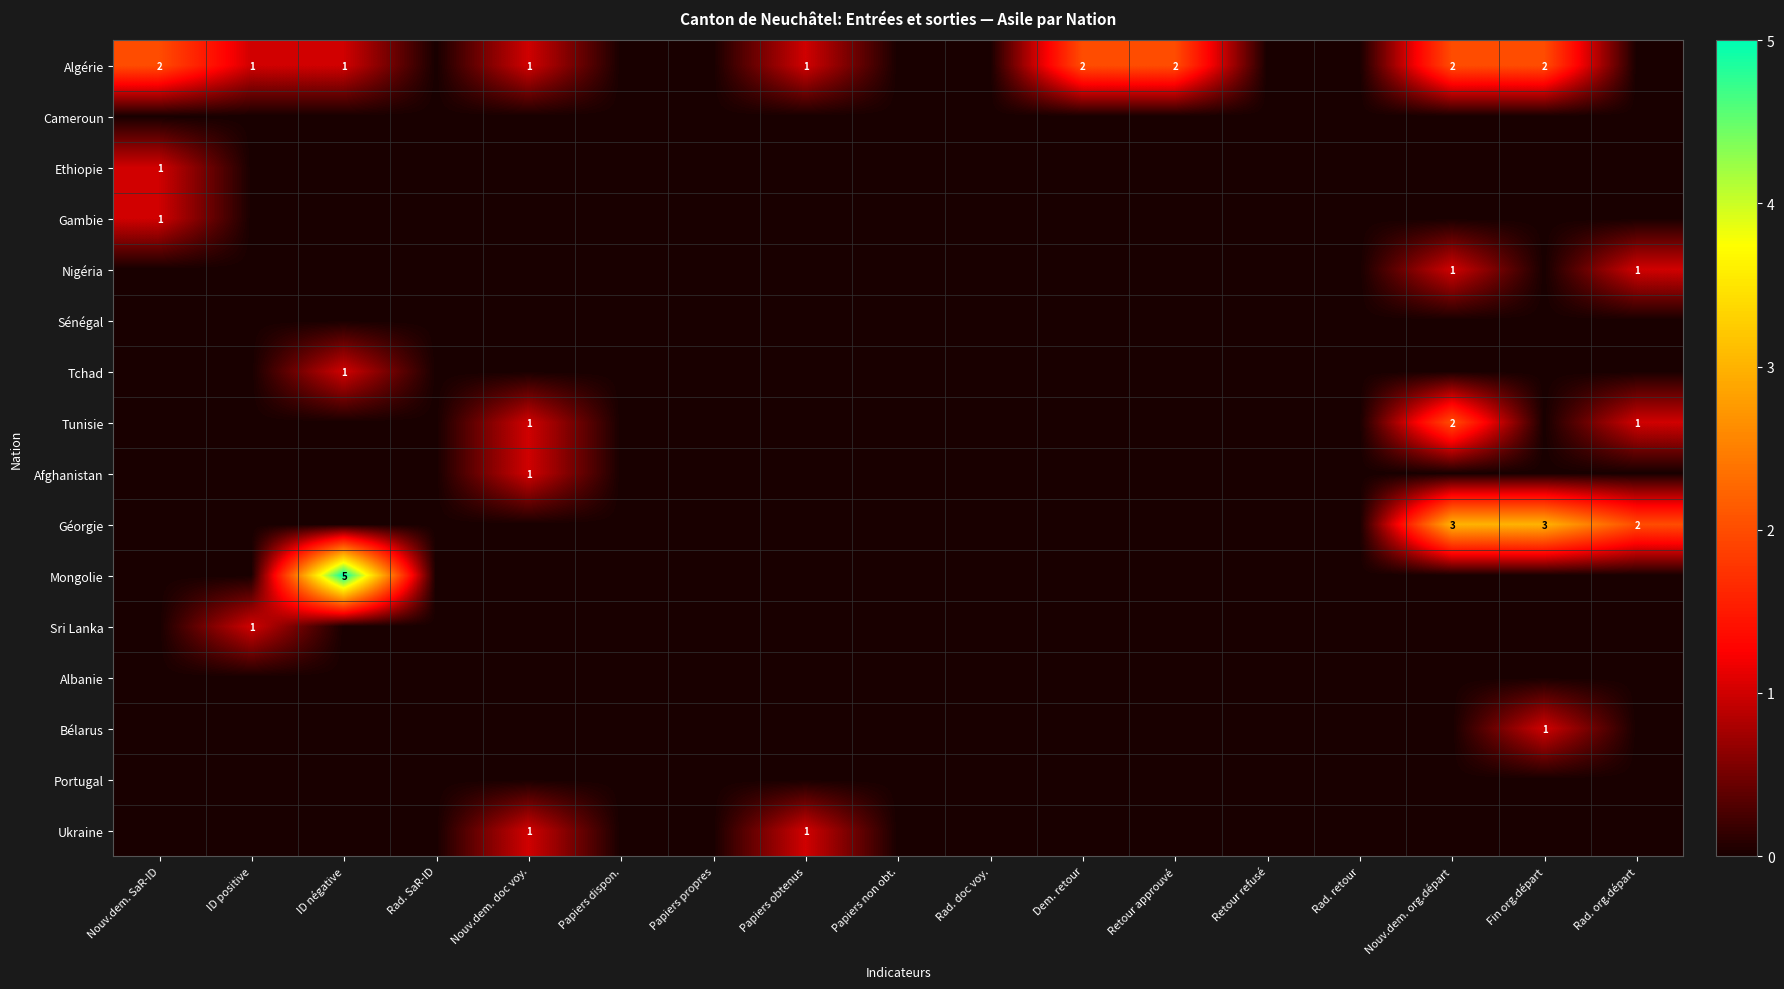

The value of Nigéria at Nouv.dem. org.départ is 1. True or false?

True